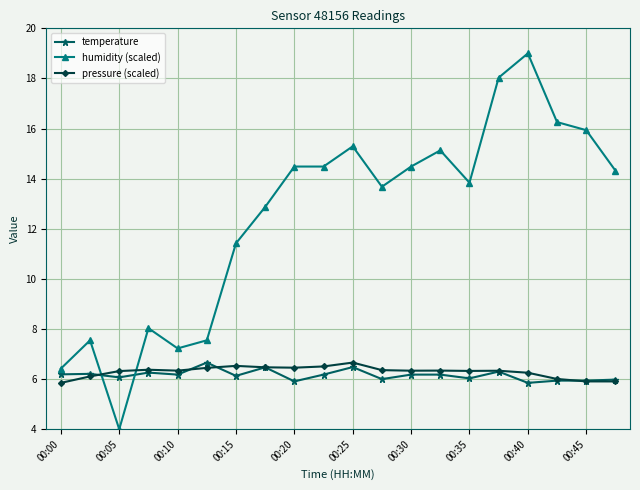

What is the value of the temperature point at the 6th from the left?

6.7